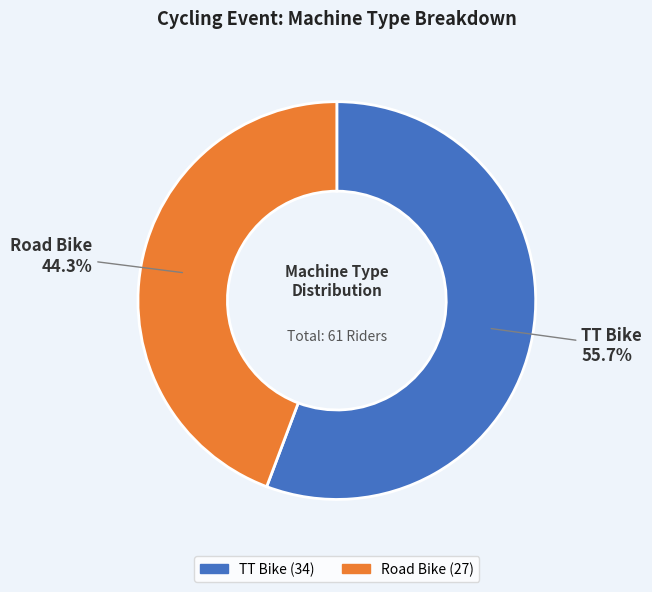

True or false: TT Bike accounts for 56% of the total.

True